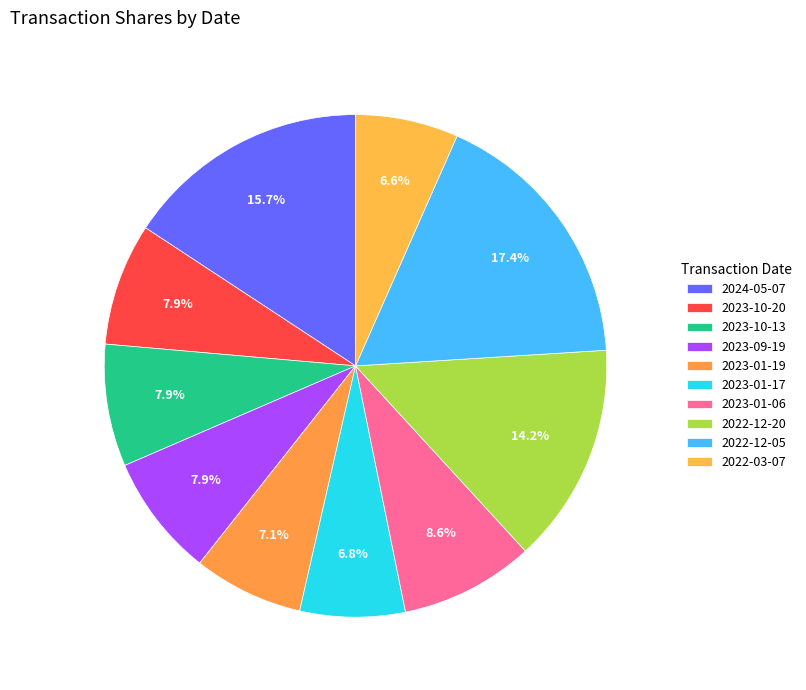

Between 2023-01-19 and 2023-10-13, which is larger?

2023-10-13